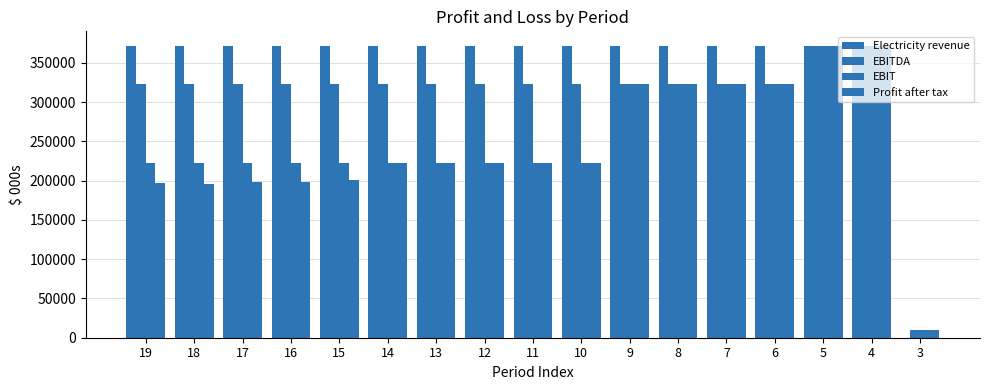

At which category is the sum across all series the highest?

5